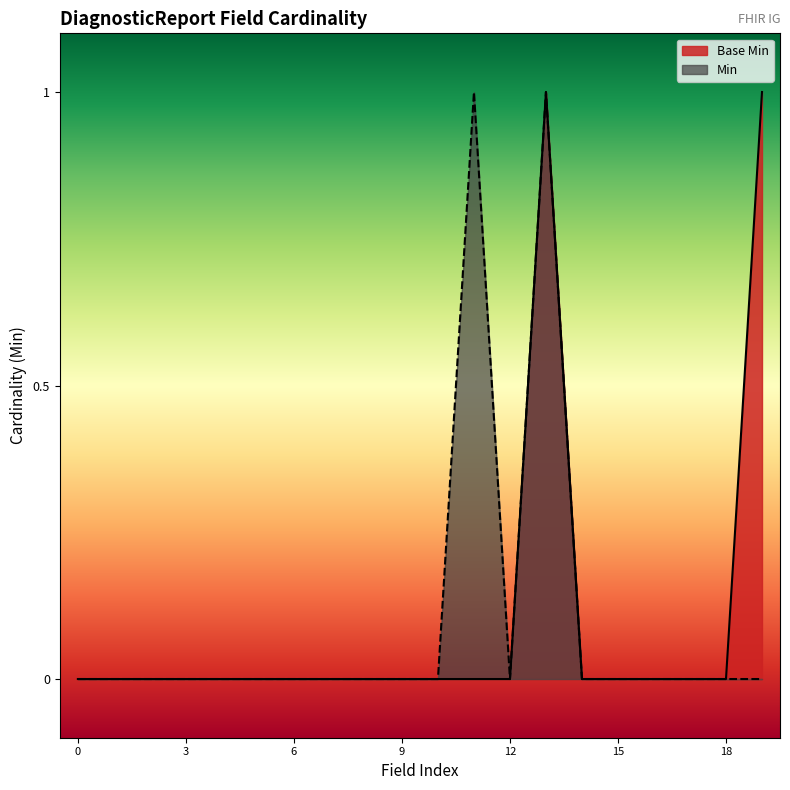

Which has a higher value, DiagnosticReport.text or DiagnosticReport.code?

DiagnosticReport.code